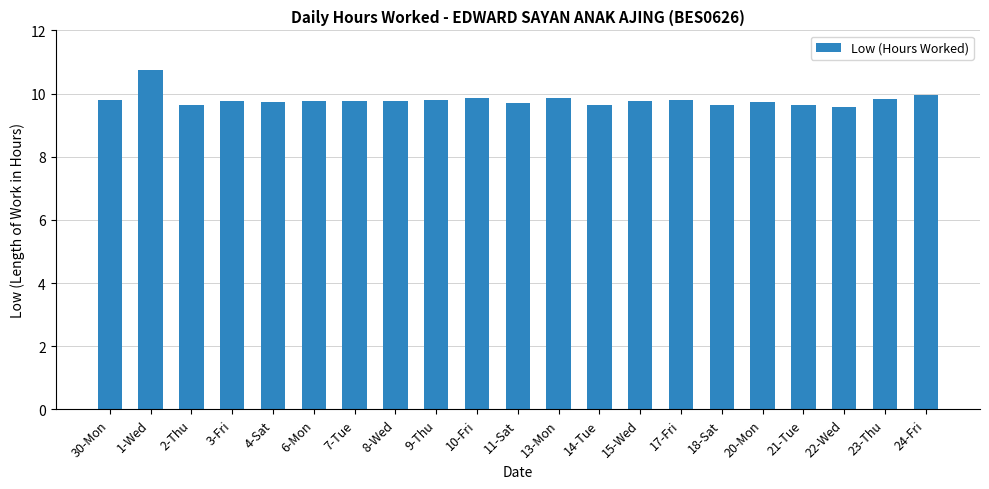

The value at 14-Tue is 14.0. True or false?

False